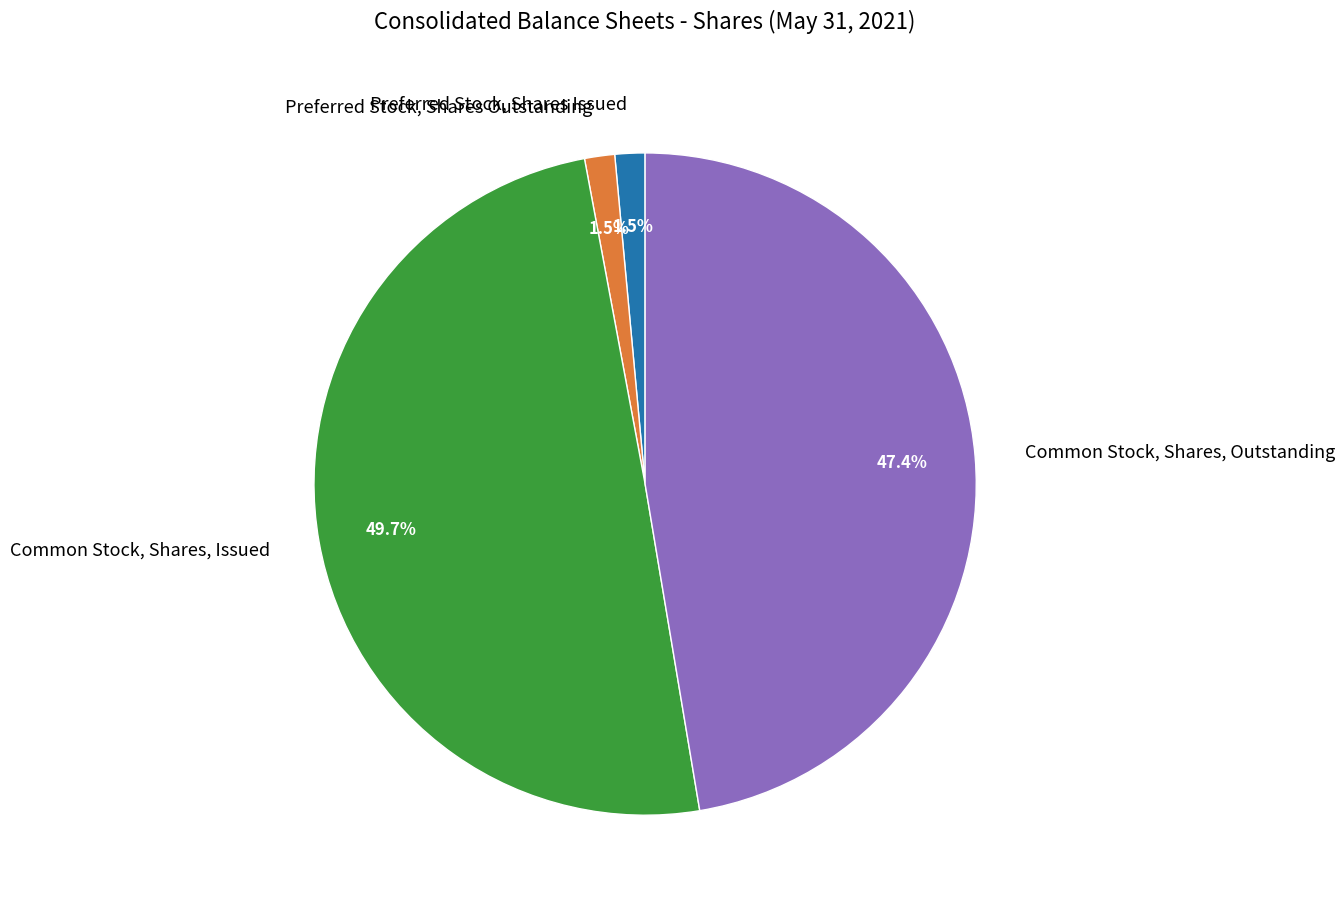

Is Common Stock, Shares, Outstanding the majority of the pie?

No